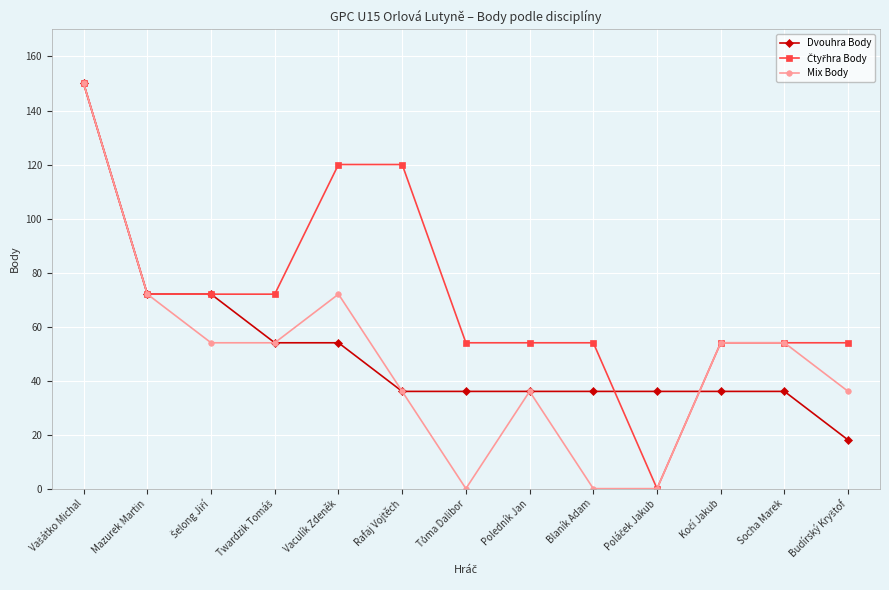

Is it true that Dvouhra Body equals 51 at Poledník Jan?

False